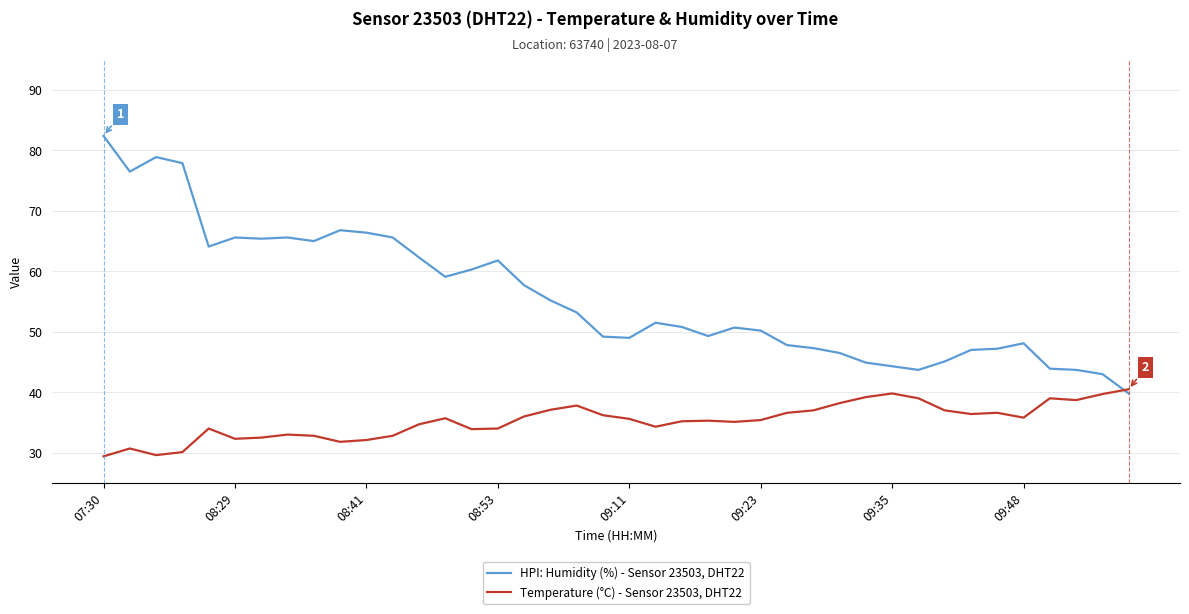

What is the smallest value displayed?

29.4